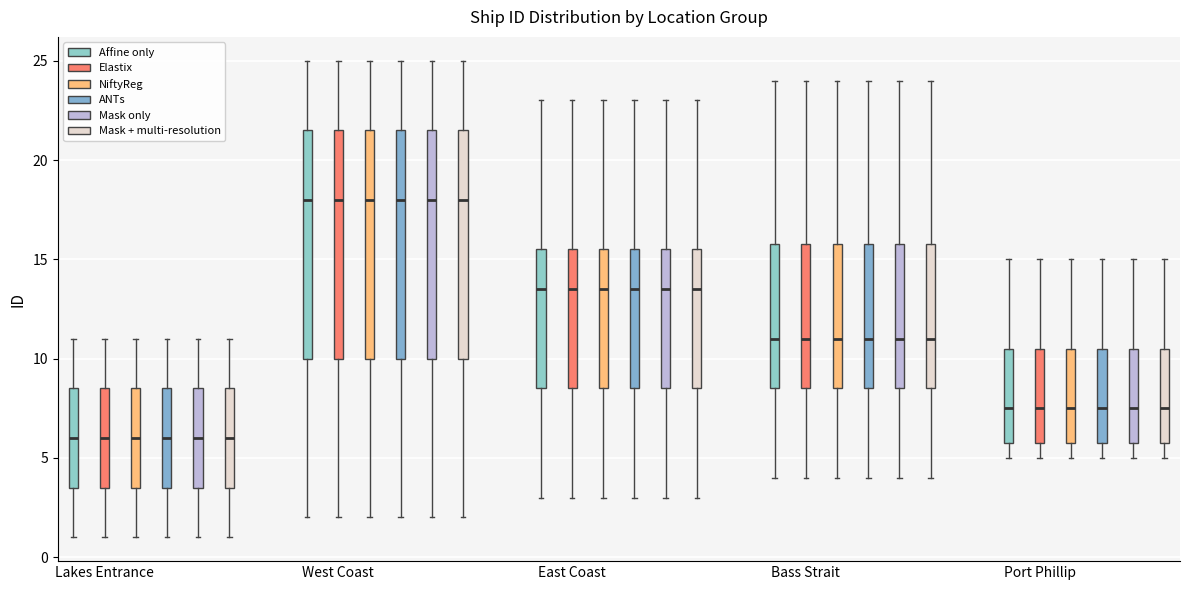

Reading left to right, read every box against the y-axis: the position of its median line, the range the box covers, and the ends of its whiskers. The values are not printed on the chart, so give them approximately, as read against the axis.

Lakes Entrance (Affine only): median 6.0, box 3.5 to 8.5, whiskers 1.0 to 11.0
Lakes Entrance (Elastix): median 6.0, box 3.5 to 8.5, whiskers 1.0 to 11.0
Lakes Entrance (NiftyReg): median 6.0, box 3.5 to 8.5, whiskers 1.0 to 11.0
Lakes Entrance (ANTs): median 6.0, box 3.5 to 8.5, whiskers 1.0 to 11.0
Lakes Entrance (Mask only): median 6.0, box 3.5 to 8.5, whiskers 1.0 to 11.0
Lakes Entrance (Mask + multi-resolution): median 6.0, box 3.5 to 8.5, whiskers 1.0 to 11.0
West Coast (Affine only): median 18.0, box 10.0 to 21.5, whiskers 2.0 to 25.0
West Coast (Elastix): median 18.0, box 10.0 to 21.5, whiskers 2.0 to 25.0
West Coast (NiftyReg): median 18.0, box 10.0 to 21.5, whiskers 2.0 to 25.0
West Coast (ANTs): median 18.0, box 10.0 to 21.5, whiskers 2.0 to 25.0
West Coast (Mask only): median 18.0, box 10.0 to 21.5, whiskers 2.0 to 25.0
West Coast (Mask + multi-resolution): median 18.0, box 10.0 to 21.5, whiskers 2.0 to 25.0
East Coast (Affine only): median 13.5, box 8.5 to 15.5, whiskers 3.0 to 23.0
East Coast (Elastix): median 13.5, box 8.5 to 15.5, whiskers 3.0 to 23.0
East Coast (NiftyReg): median 13.5, box 8.5 to 15.5, whiskers 3.0 to 23.0
East Coast (ANTs): median 13.5, box 8.5 to 15.5, whiskers 3.0 to 23.0
East Coast (Mask only): median 13.5, box 8.5 to 15.5, whiskers 3.0 to 23.0
East Coast (Mask + multi-resolution): median 13.5, box 8.5 to 15.5, whiskers 3.0 to 23.0
Bass Strait (Affine only): median 11.0, box 8.5 to 16.0, whiskers 4.0 to 24.0
Bass Strait (Elastix): median 11.0, box 8.5 to 16.0, whiskers 4.0 to 24.0
Bass Strait (NiftyReg): median 11.0, box 8.5 to 16.0, whiskers 4.0 to 24.0
Bass Strait (ANTs): median 11.0, box 8.5 to 16.0, whiskers 4.0 to 24.0
Bass Strait (Mask only): median 11.0, box 8.5 to 16.0, whiskers 4.0 to 24.0
Bass Strait (Mask + multi-resolution): median 11.0, box 8.5 to 16.0, whiskers 4.0 to 24.0
Port Phillip (Affine only): median 7.5, box 6.0 to 10.5, whiskers 5.0 to 15.0
Port Phillip (Elastix): median 7.5, box 6.0 to 10.5, whiskers 5.0 to 15.0
Port Phillip (NiftyReg): median 7.5, box 6.0 to 10.5, whiskers 5.0 to 15.0
Port Phillip (ANTs): median 7.5, box 6.0 to 10.5, whiskers 5.0 to 15.0
Port Phillip (Mask only): median 7.5, box 6.0 to 10.5, whiskers 5.0 to 15.0
Port Phillip (Mask + multi-resolution): median 7.5, box 6.0 to 10.5, whiskers 5.0 to 15.0